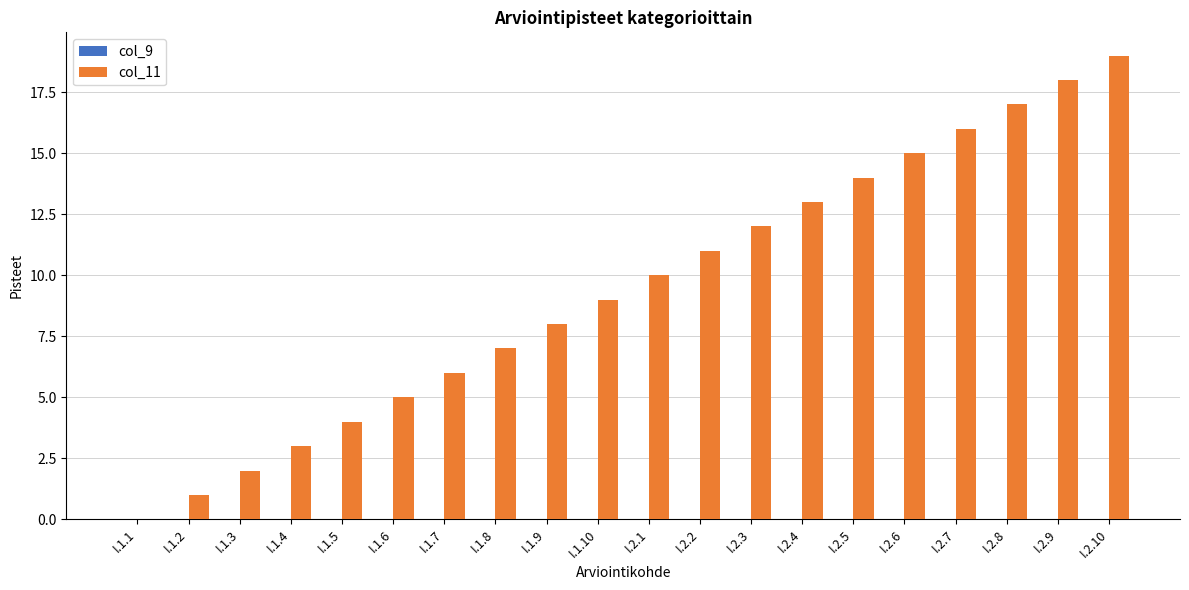

What is the greatest value displayed?

19